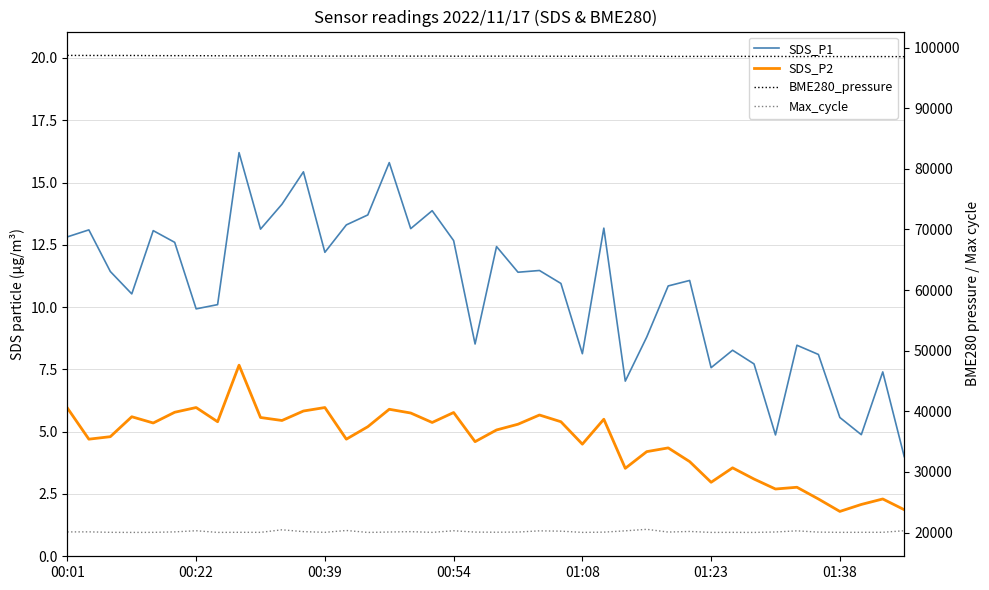

At which label does SDS_P2 first exceed 5?

00:01